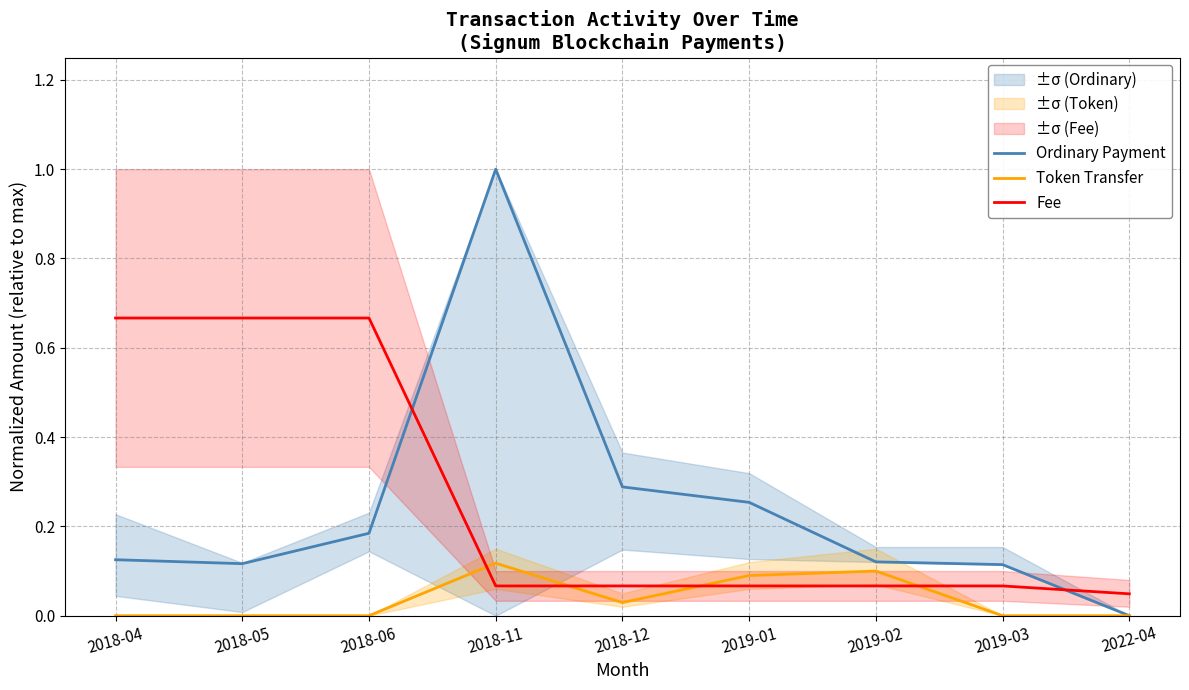

True or false: Token Transfer and Ordinary Payment cross at least once.

False